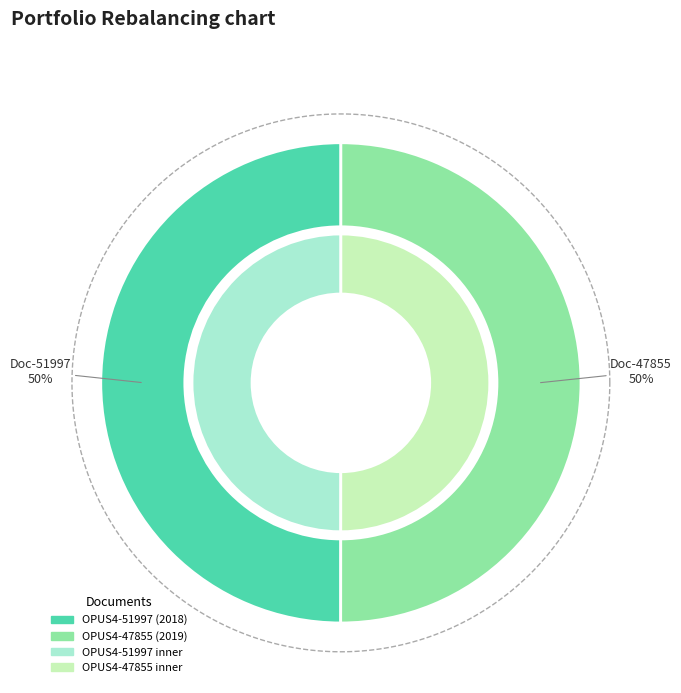

To the nearest percent, what portion does OPUS4-47855 represent?

50%